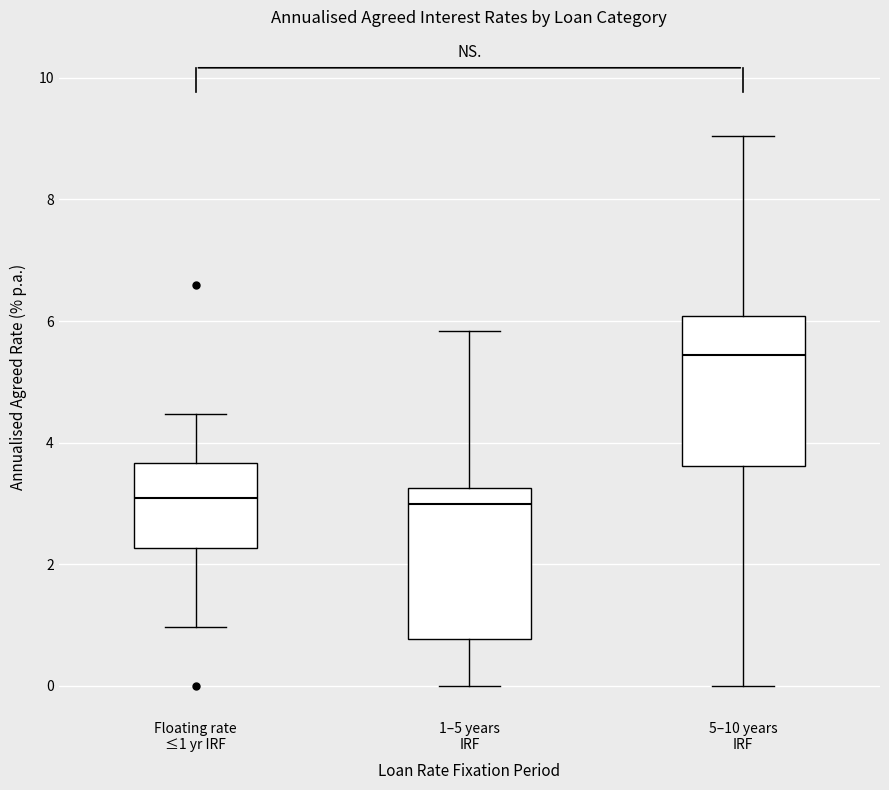

Reading left to right, read every box against the y-axis: the position of its median line, the range the box covers, and the ends of its whiskers. The values are not printed on the chart, so give them approximately, as read against the axis.

Floating rate ≤1 yr IRF: median 3.0, box 2.2 to 3.6, whiskers 1.0 to 4.4
1–5 years IRF: median 3.0, box 0.8 to 3.2, whiskers 0.0 to 5.8
5–10 years IRF: median 5.4, box 3.6 to 6.0, whiskers 0.0 to 9.0